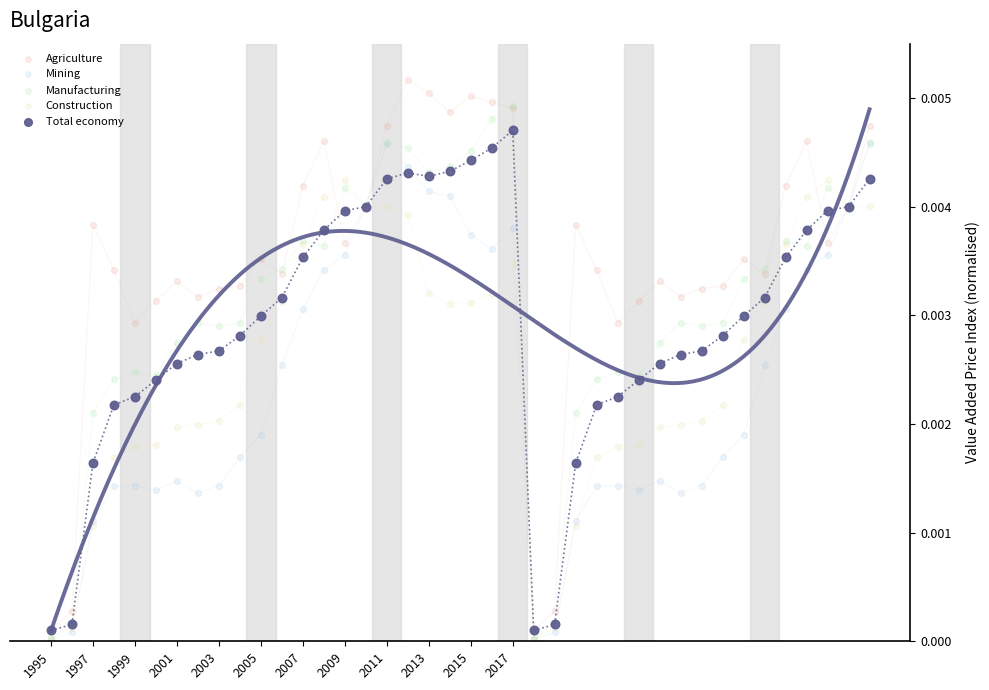

Which series contains the highest Y value?

Agriculture